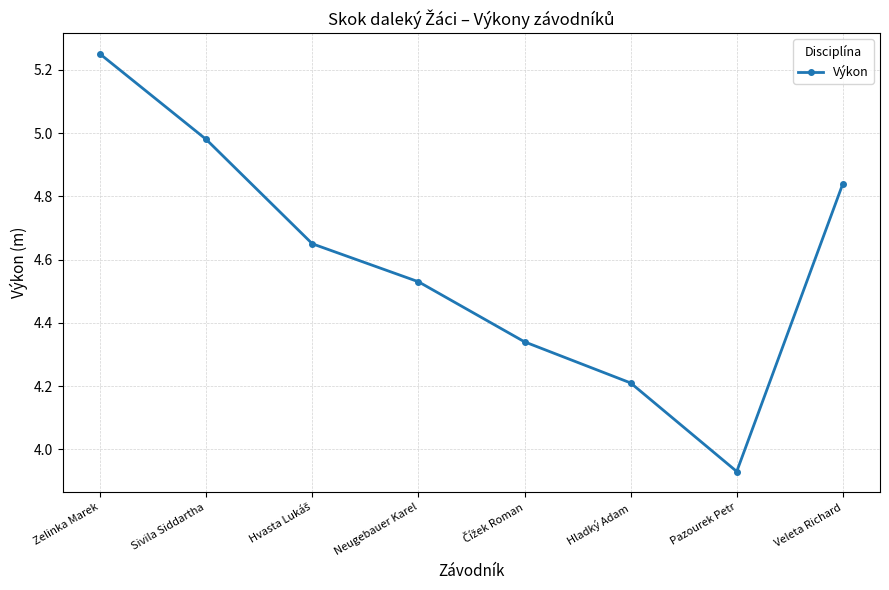

Which category has the highest value across all series?

Zelinka Marek